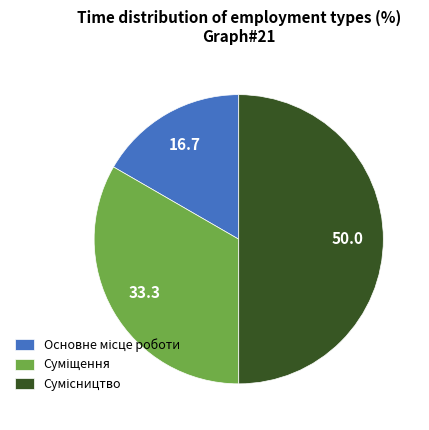

Which slice is the smallest?

Основне місце роботи